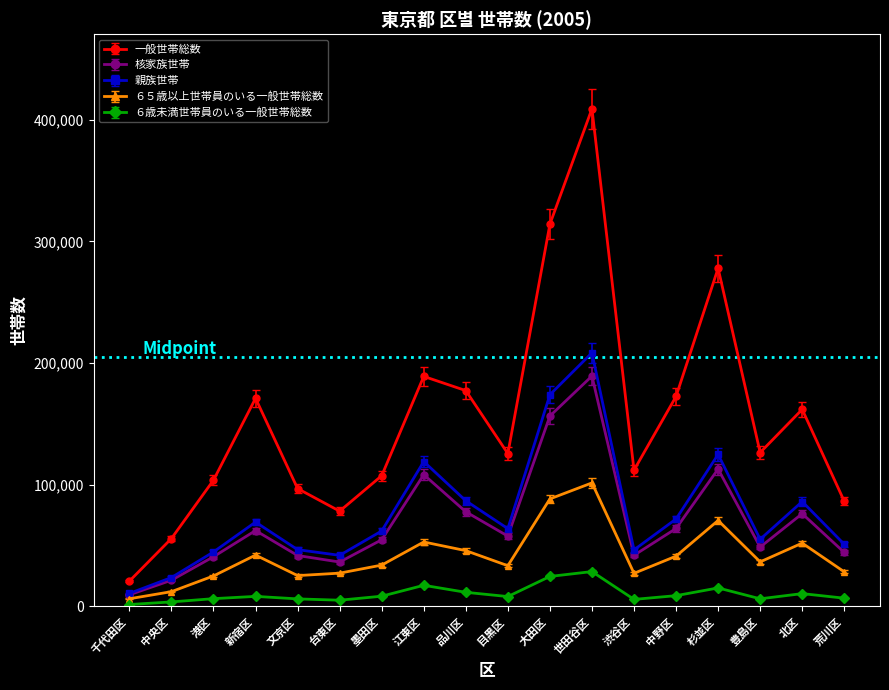

How many interior local valleys does the 一般世帯総数 series have?

4